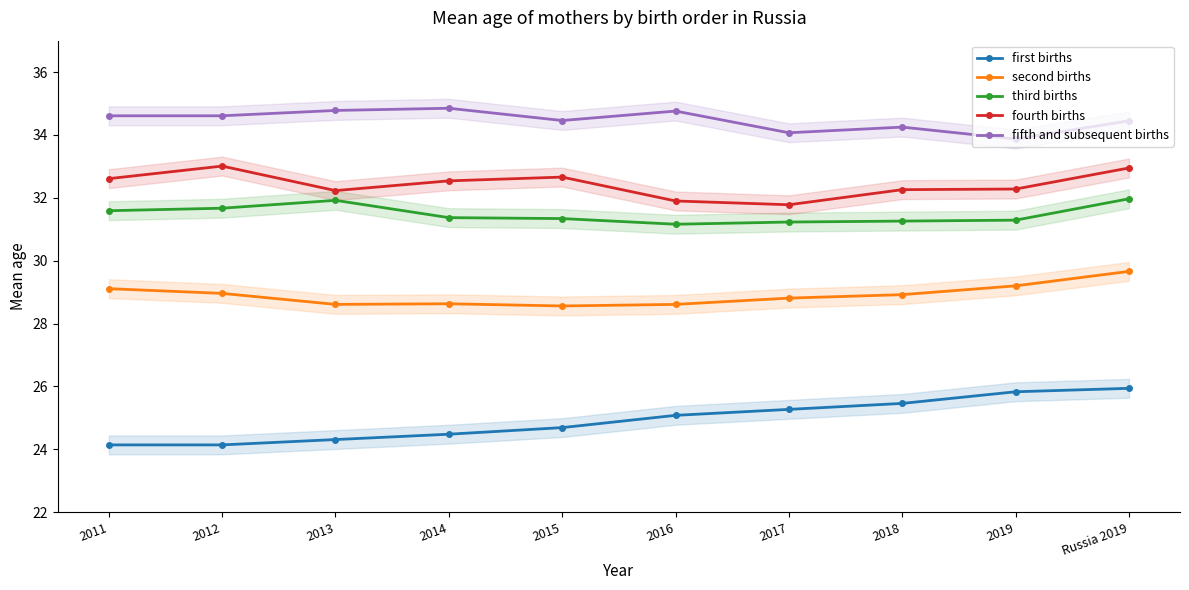

True or false: first births has more than 2 points higher than both neighbors.

False